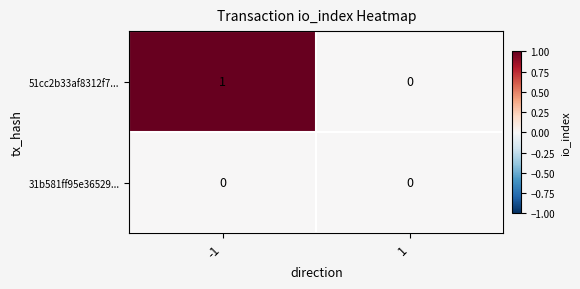

What is the total value across all series at -1?

1